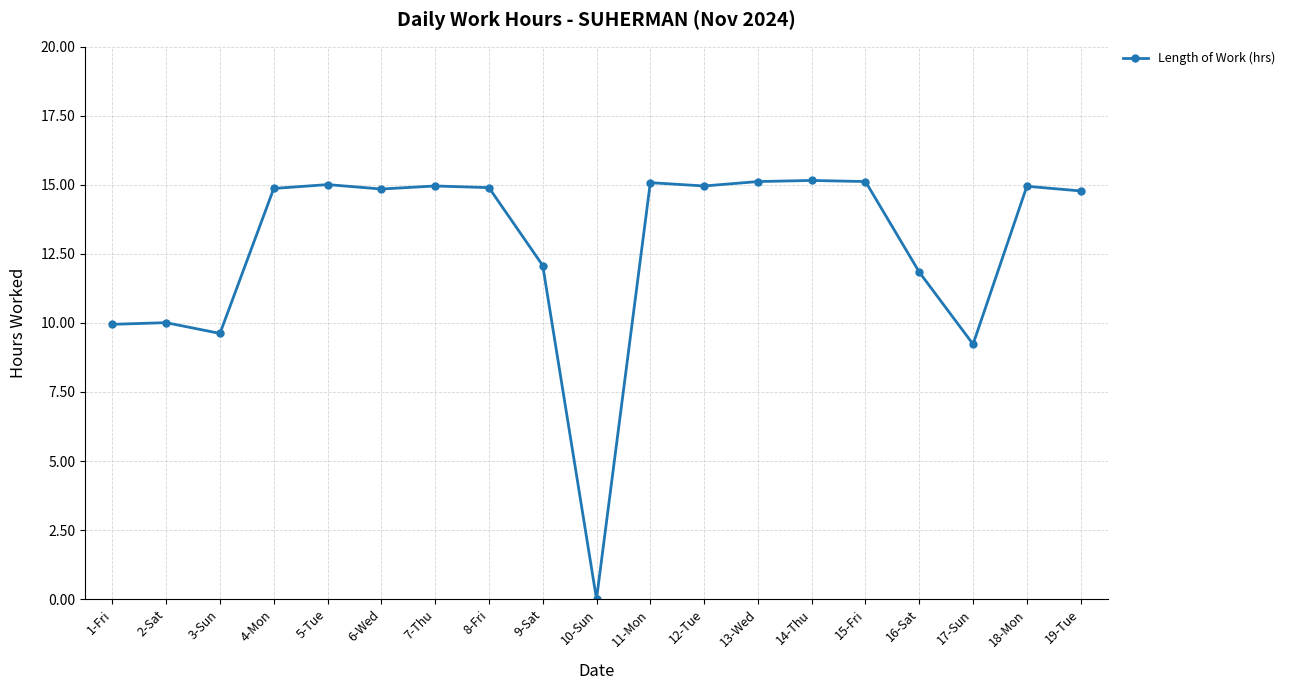

True or false: the data has more than 0 interior local peaks.

True